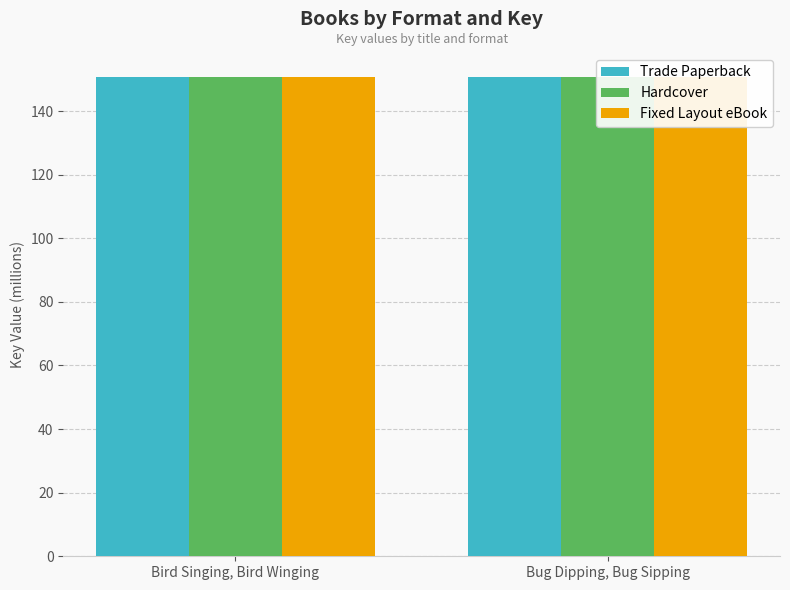

How many groups of bars are there?

2